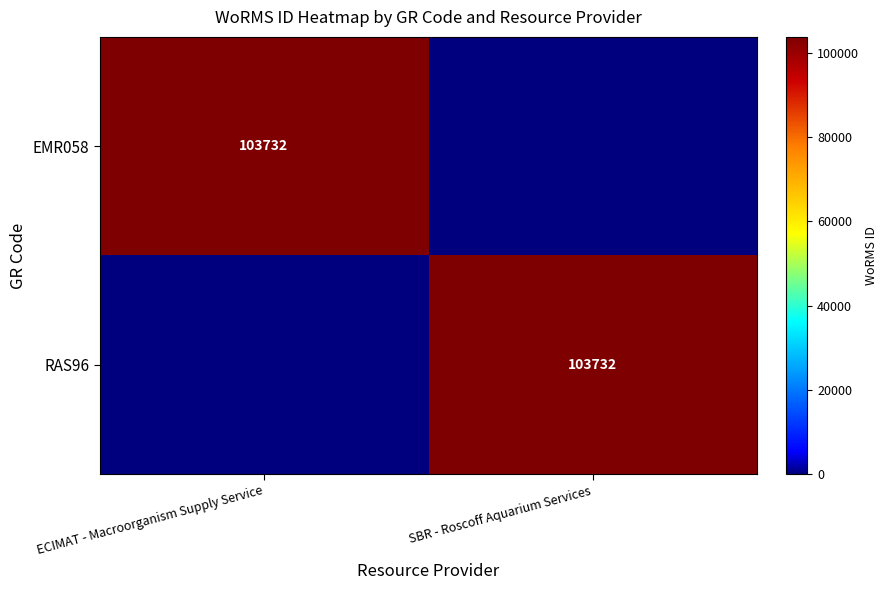

True or false: RAS96 has a value of 103732 at SBR - Roscoff Aquarium Services.

True